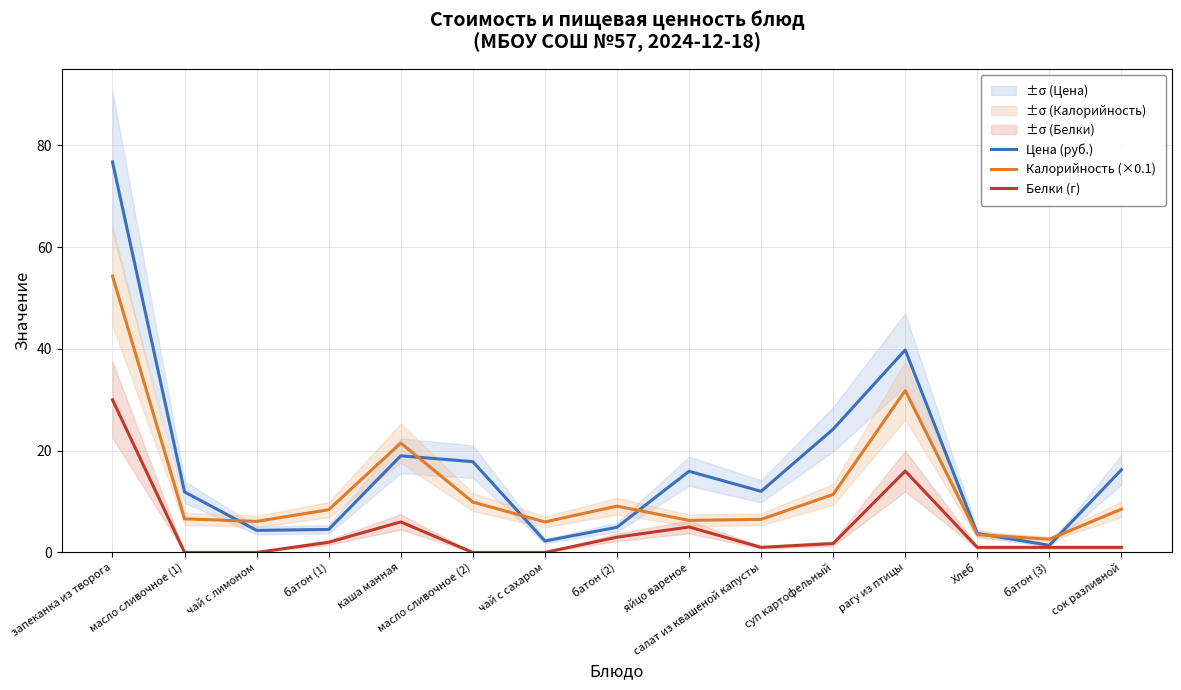

True or false: Белки (г) and Цена (руб.) cross at least once.

False